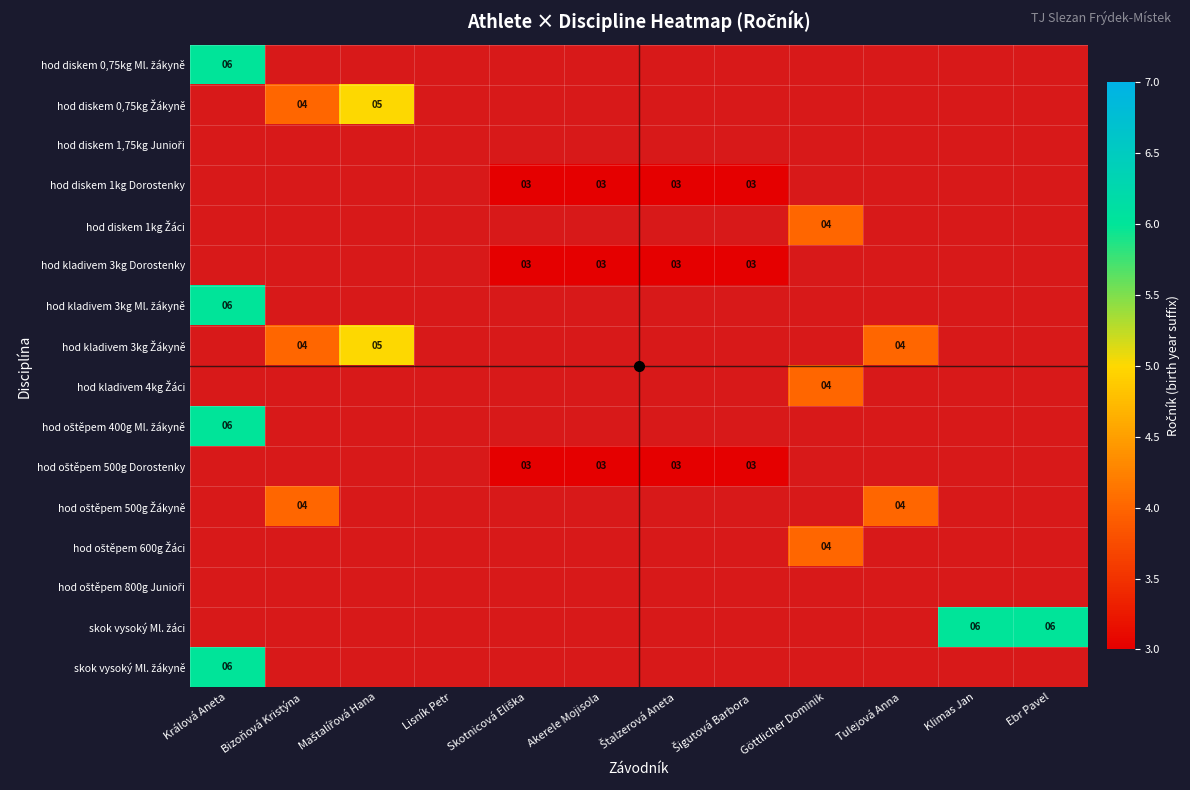

Is the value of hod oštěpem 600g Žáci at Maštalířová Hana greater than the value of skok vysoký Ml. žáci at Bizoňová Kristýna?

No